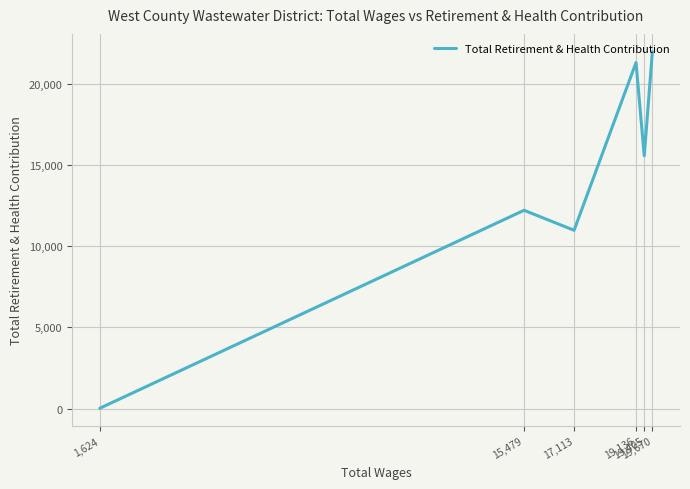

How many lines are shown in the chart?

1